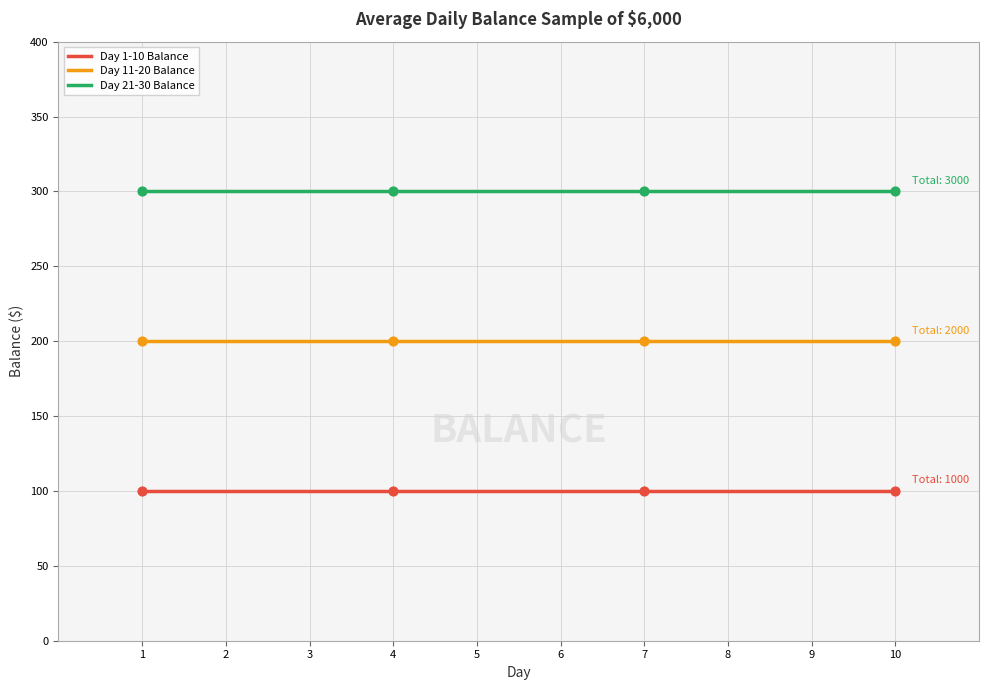

What is the difference between the highest and lowest values at 2?

200